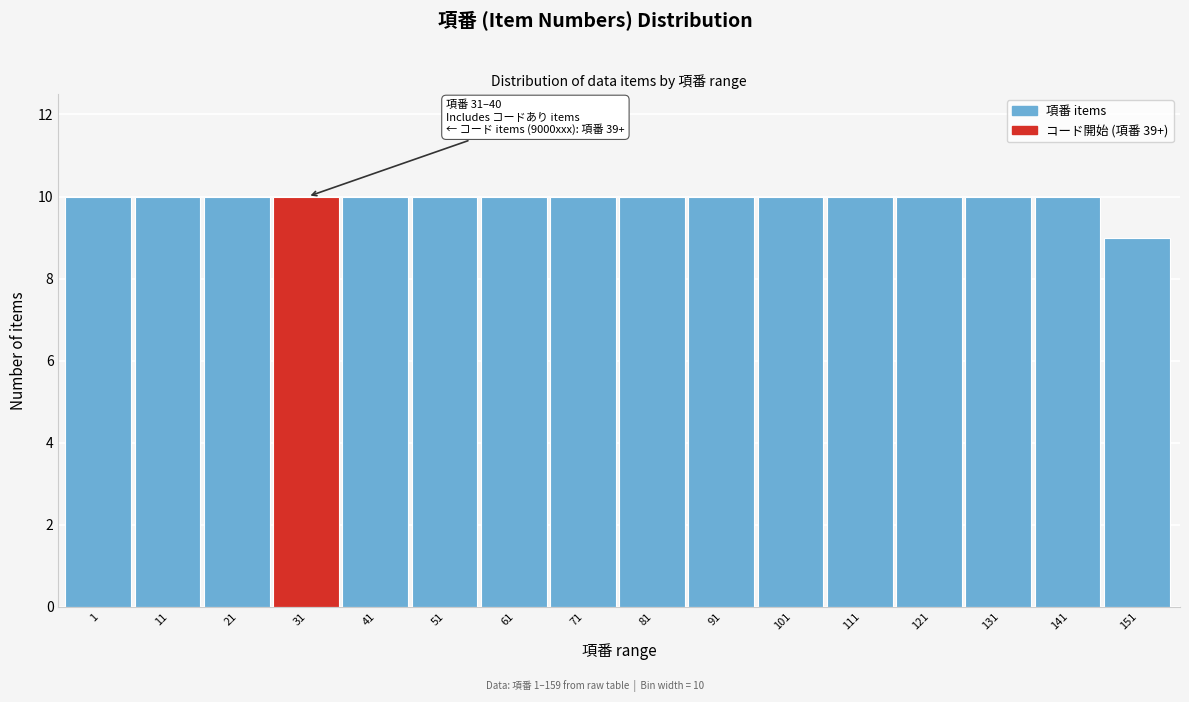

Reading right to left, what are all the values shown in this chart?

9	10	10	10	10	10	10	10	10	10	10	10	10	10	10	10